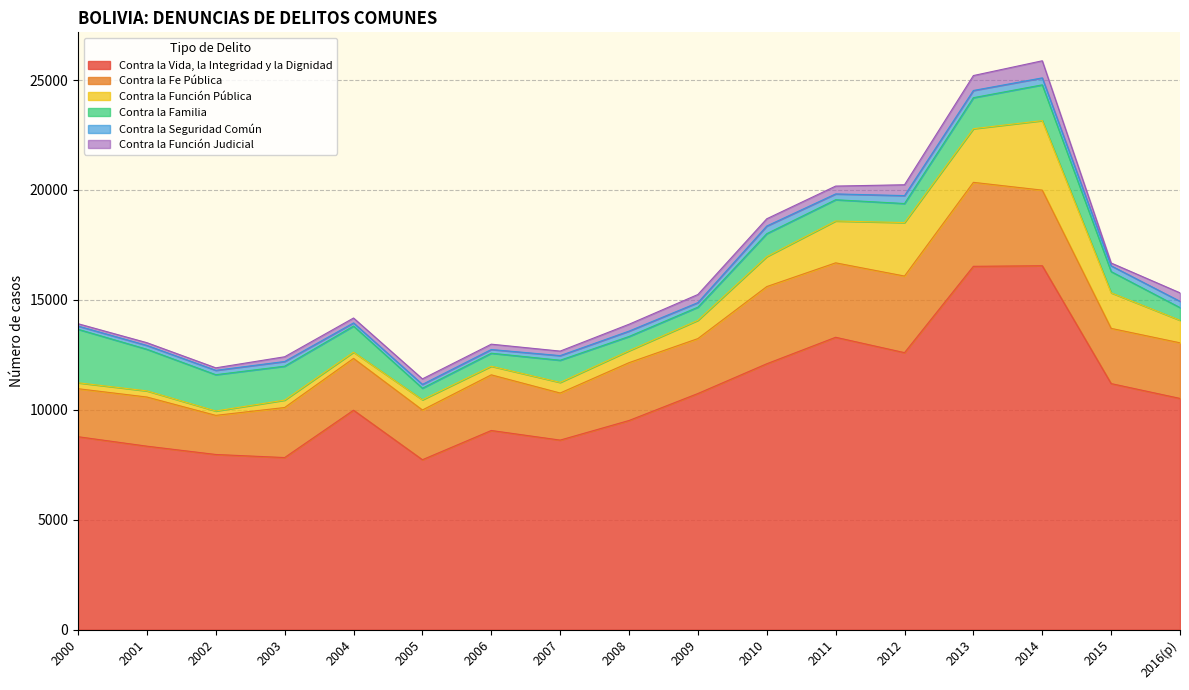

Reading left to right, list all the values displayed in this chart.

Contra la Vida, la Integridad y la Dignidad: 8775	8345	7967	7827	9981	7728	9058	8621	9513	10740	12094	13299	12599	16527	16552	11192	10517
Contra la Fe Pública: 2184	2236	1779	2277	2357	2263	2532	2142	2631	2499	3511	3386	3485	3820	3440	2512	2530
Contra la Función Pública: 270	279	199	337	283	465	392	483	542	832	1363	1904	2432	2440	3163	1617	1025
Contra la Familia: 2434	1893	1651	1542	1189	526	592	1008	649	597	1045	967	867	1411	1627	966	576
Contra la Seguridad Común: 146	174	199	214	142	173	168	210	244	208	347	264	361	328	317	263	287
Contra la Función Judicial: 107	126	114	215	223	251	243	206	313	369	330	357	493	679	778	128	385